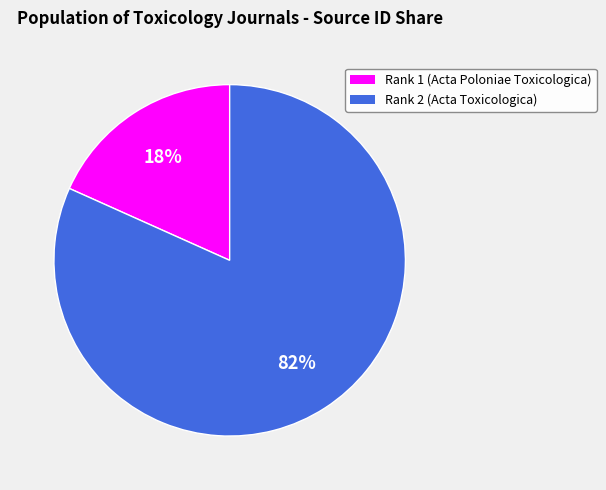

Count the number of slices in the pie.

2